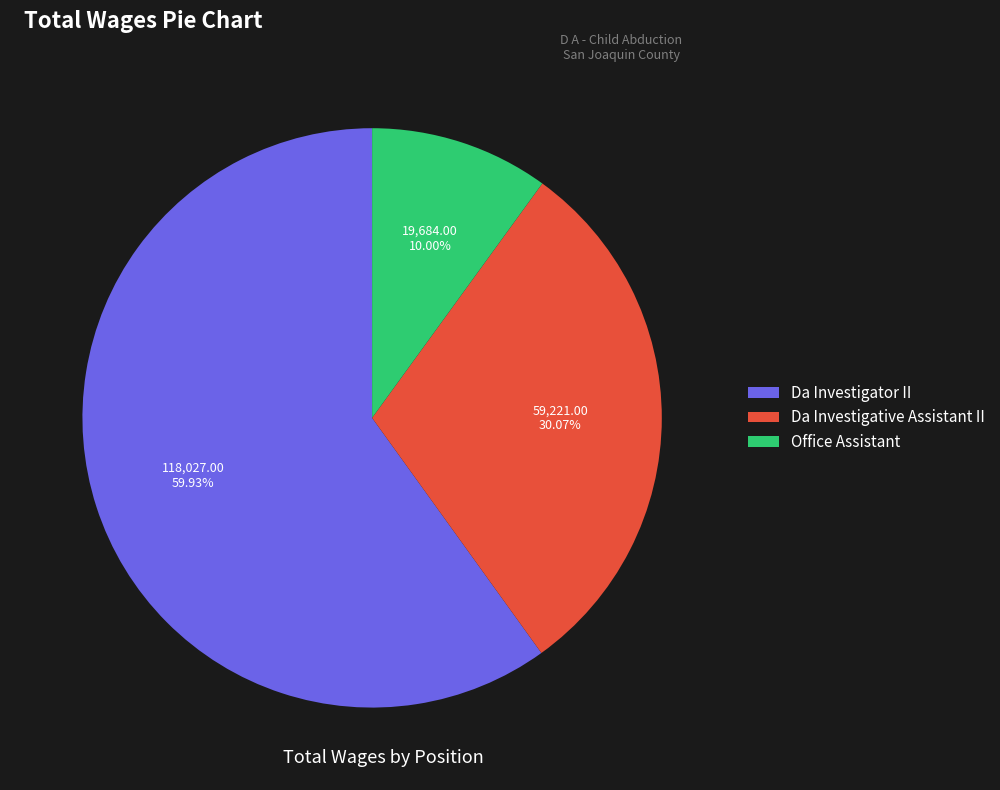

Which has a higher value, Da Investigative Assistant II or Da Investigator II?

Da Investigator II